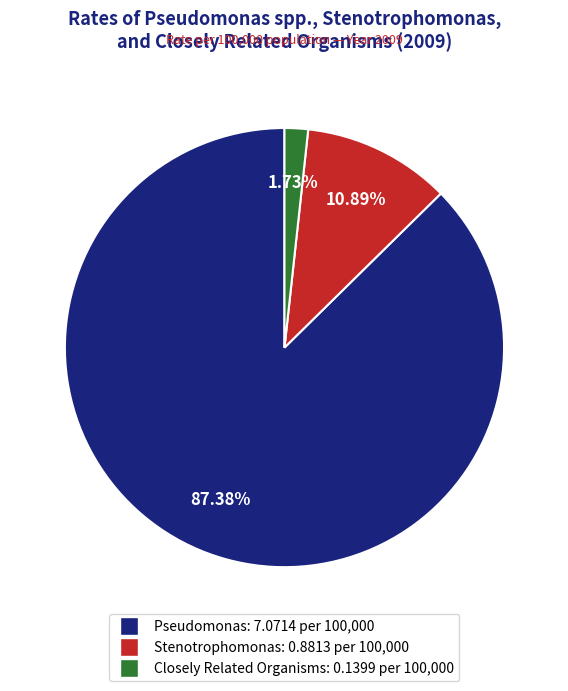

Which has a higher value, Pseudomonas or Stenotrophomonas?

Pseudomonas